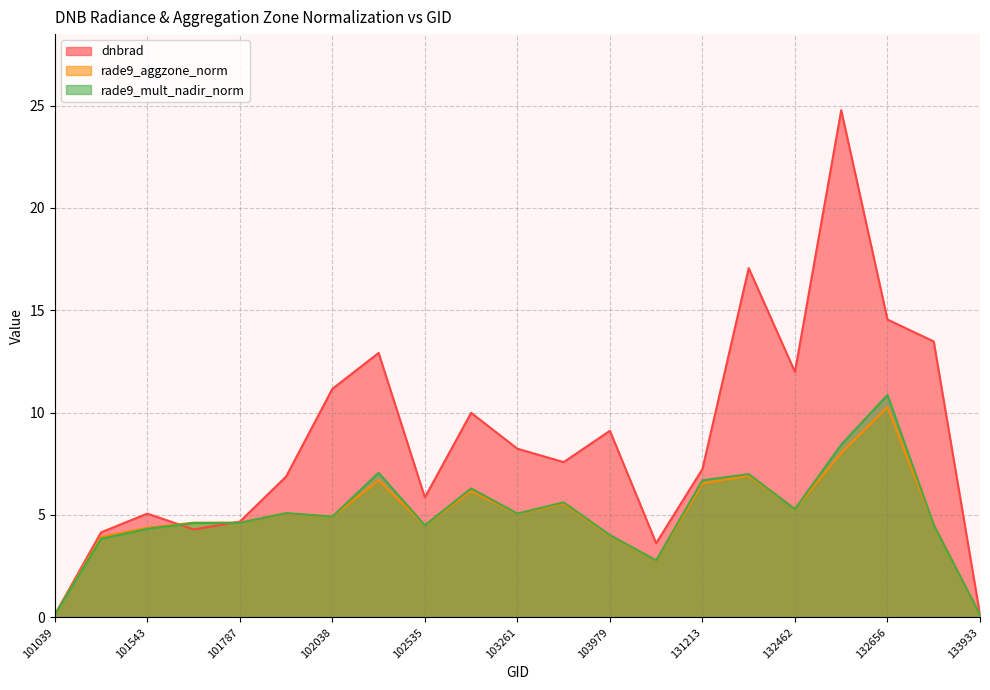

Does the chart have visible grid lines?

Yes